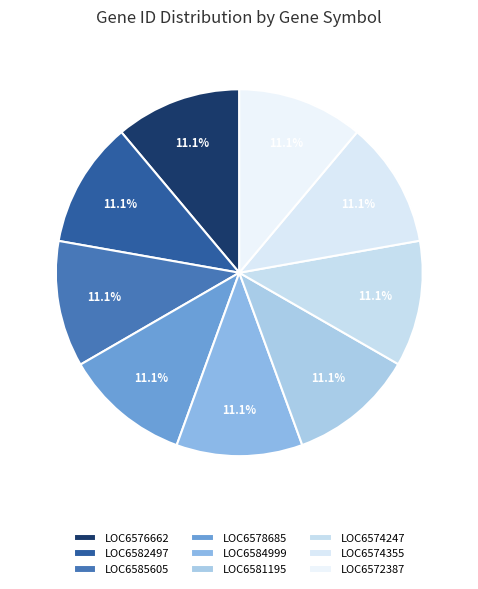

How many segments does this pie chart have?

9